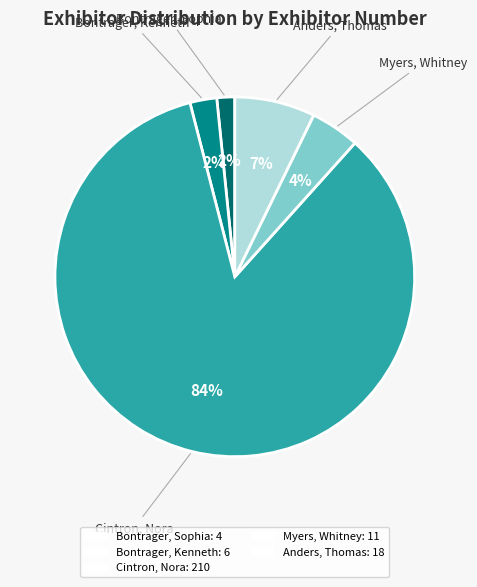

To the nearest percent, what portion does Bontrager, Kenneth represent?

2%